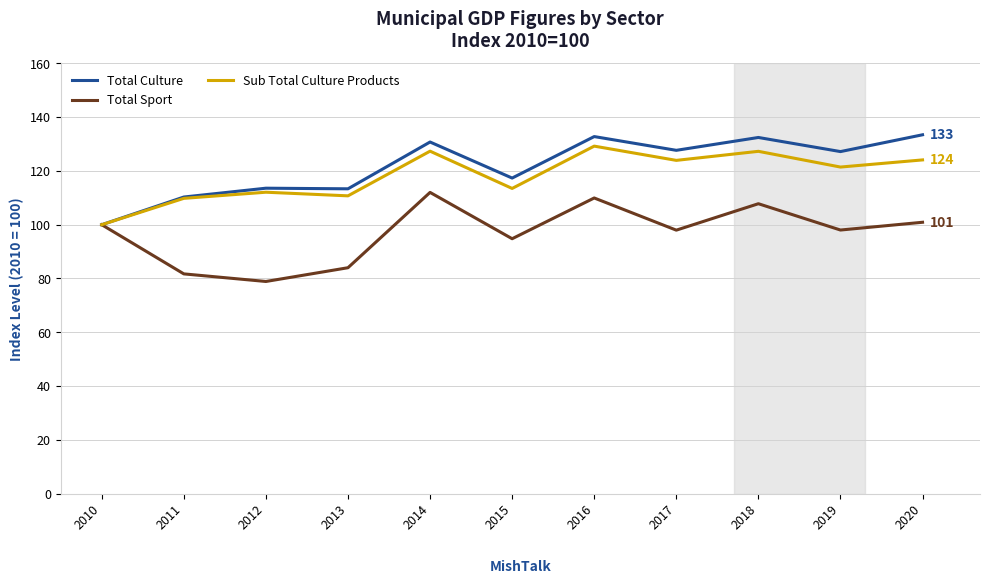

What is the spread (max minus min) of values at 2019?

29.2